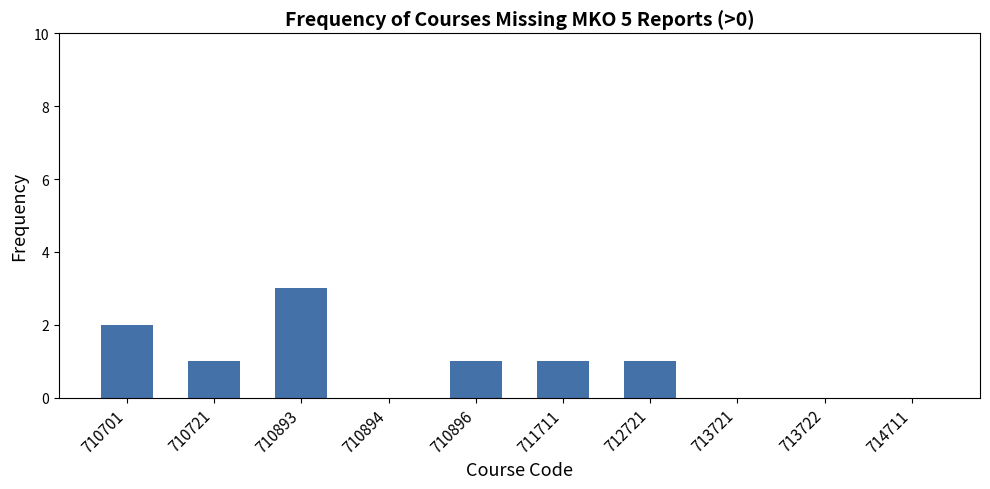

What is the sum of all values?

9